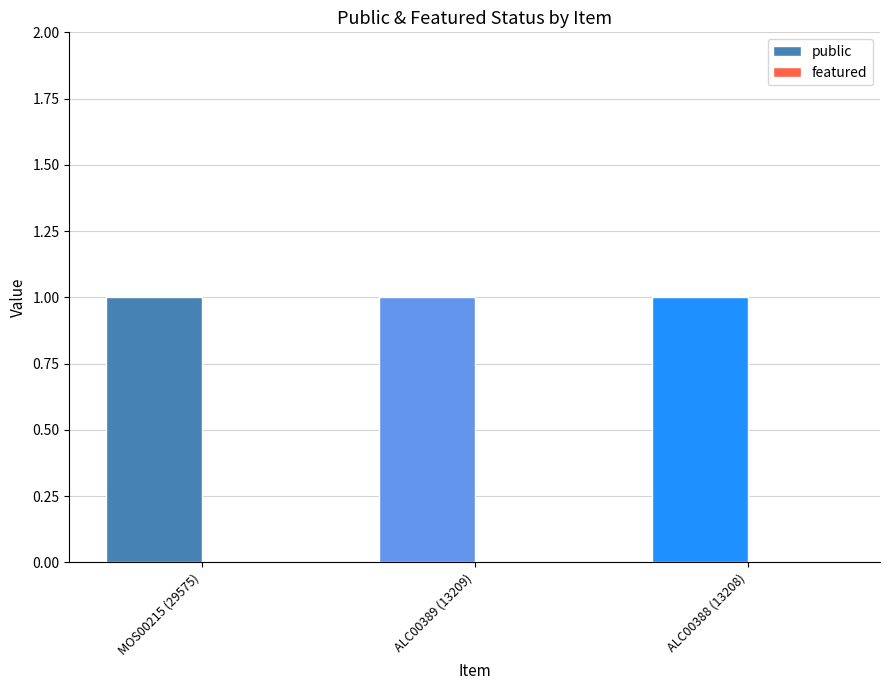

Count the number of categories in the chart.

3